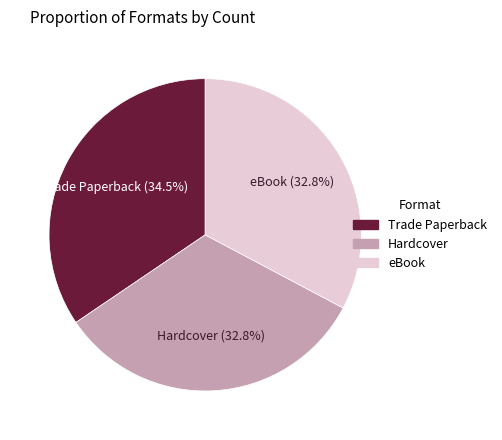

True or false: eBook accounts for 33% of the total.

True